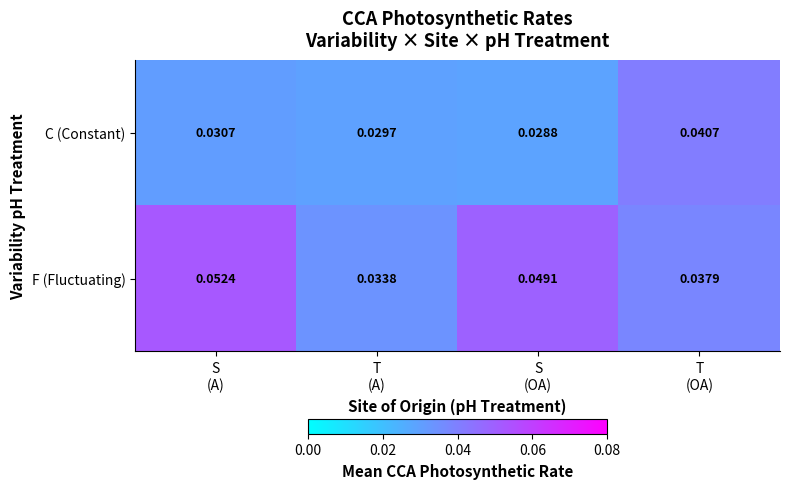

Which series changed the most between S
(A) and S
(OA)?

F (Fluctuating)